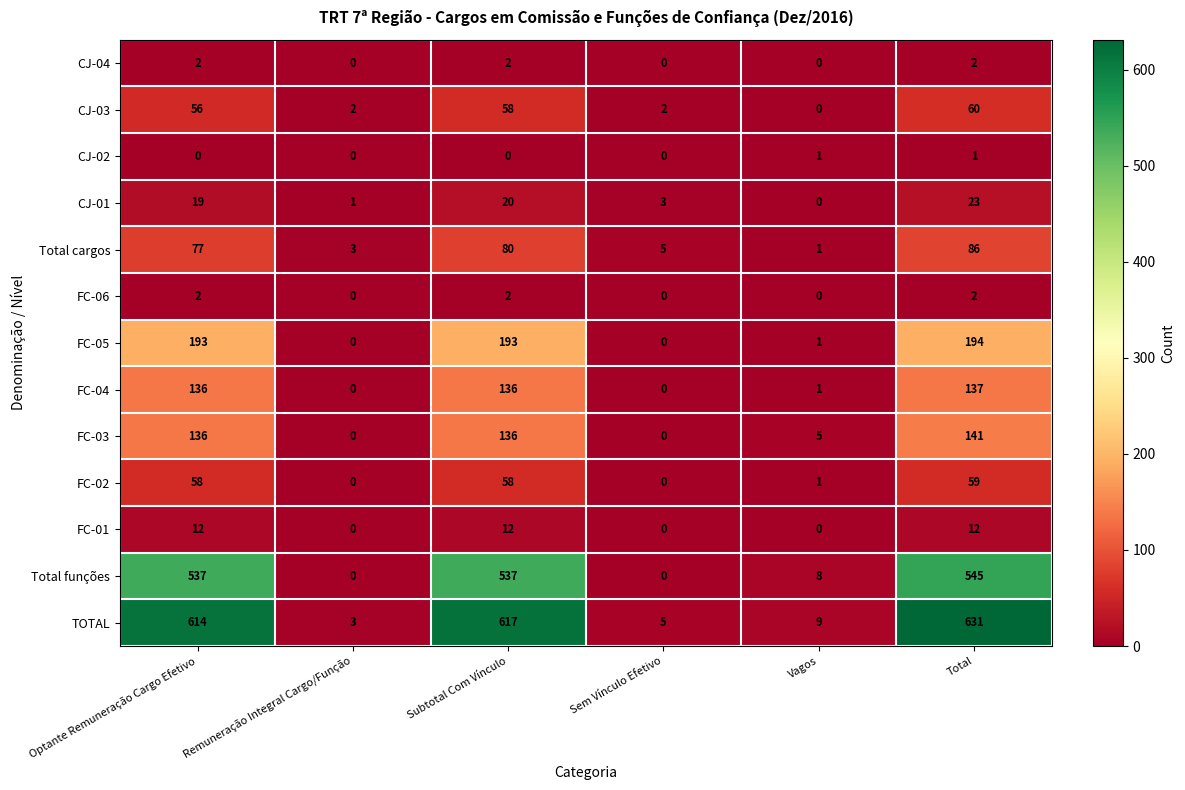

Read the FC-05 value at Optante Remuneração Cargo Efetivo.

193